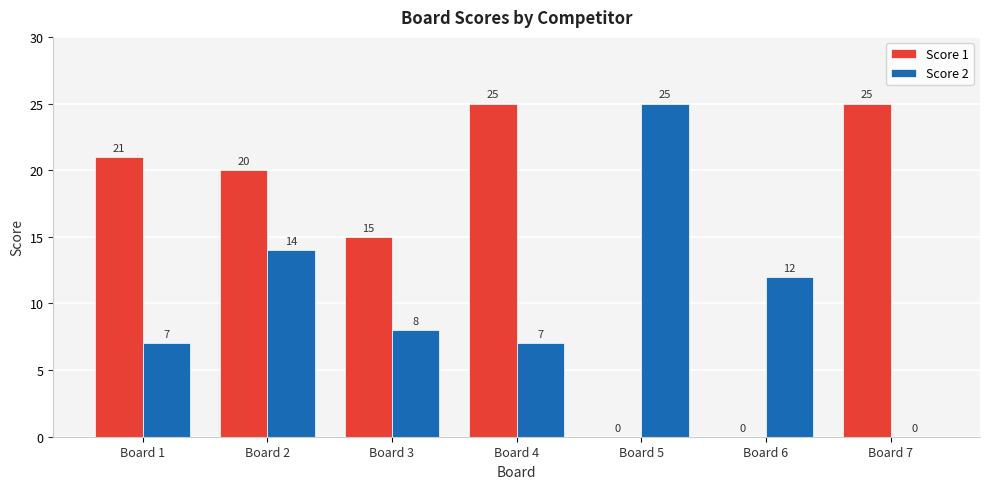

What is the sum of all Score 2 values?

73